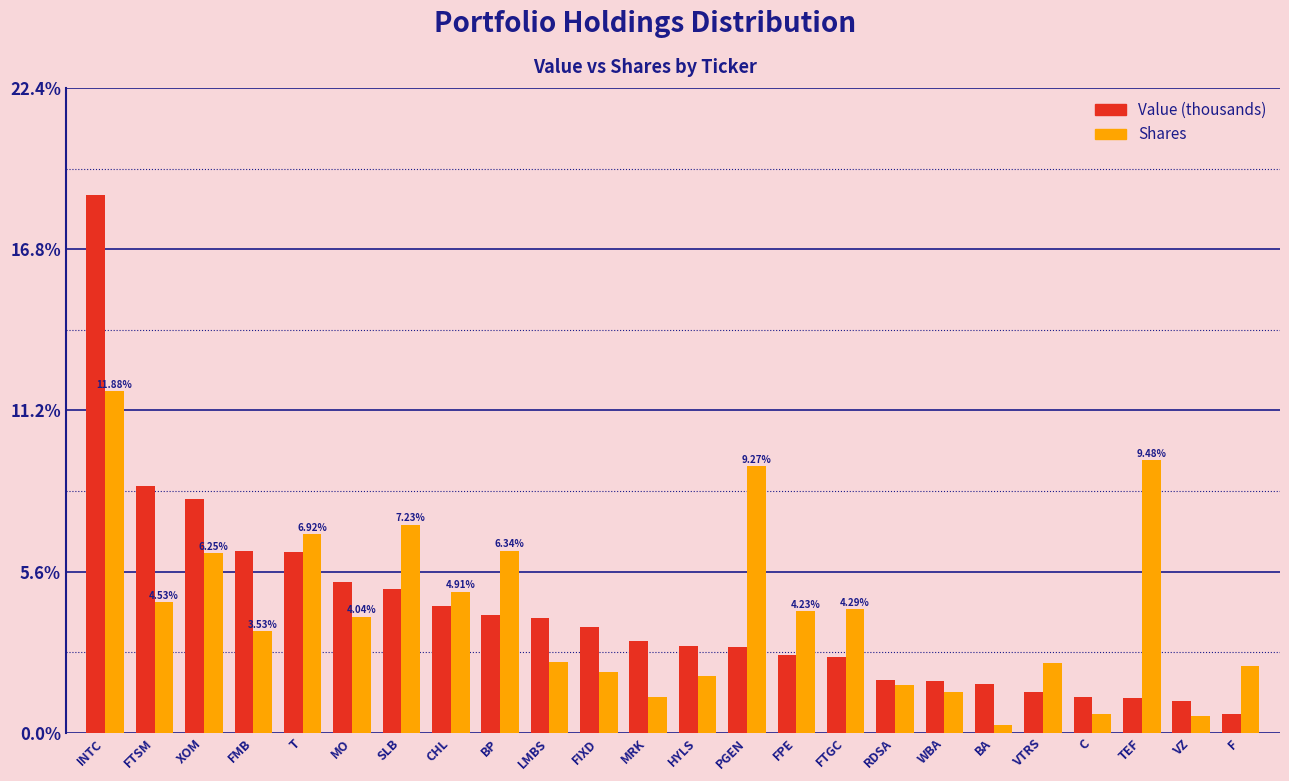

What is the difference between the second highest and second lowest values in the Value (thousands) series?

7.5